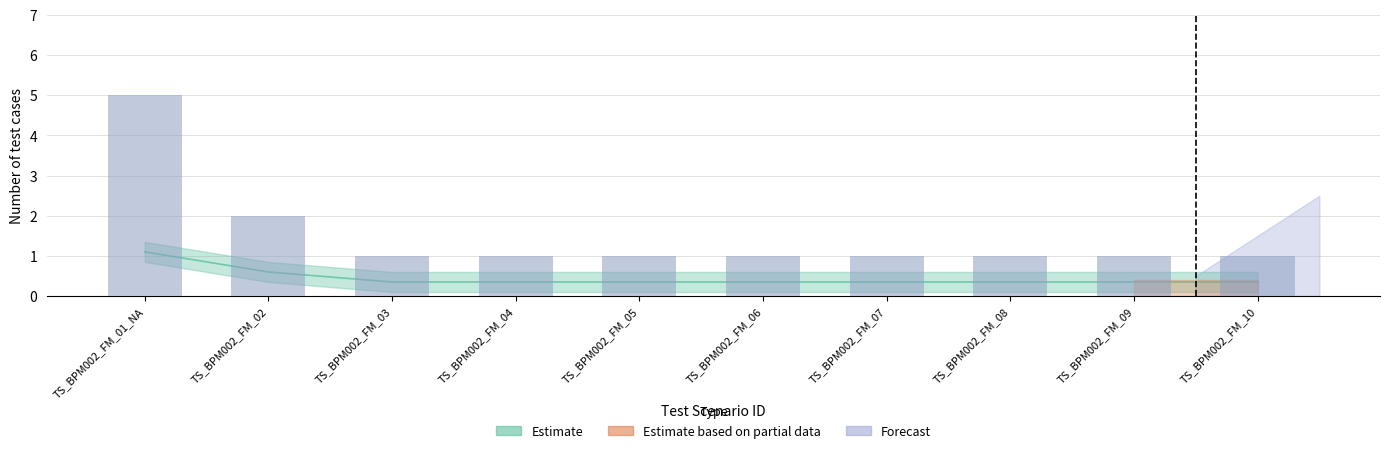

Rank the categories by value from highest to lowest.

TS_BPM002_FM_01_NA, TS_BPM002_FM_02, TS_BPM002_FM_03, TS_BPM002_FM_04, TS_BPM002_FM_05, TS_BPM002_FM_06, TS_BPM002_FM_07, TS_BPM002_FM_08, TS_BPM002_FM_09, TS_BPM002_FM_10